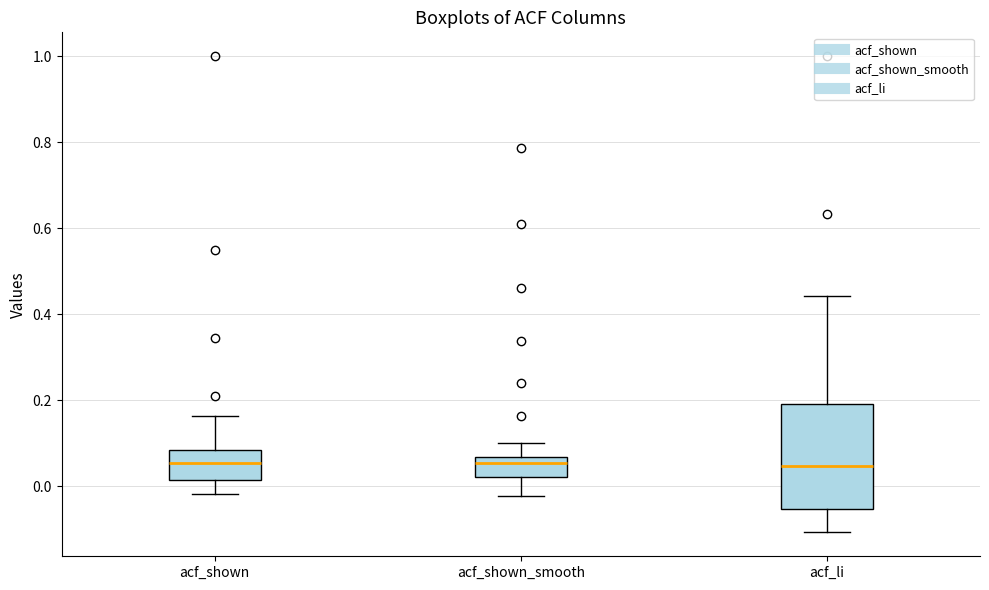

Which box is the tallest, from its lower edge to its upper edge?

acf_li